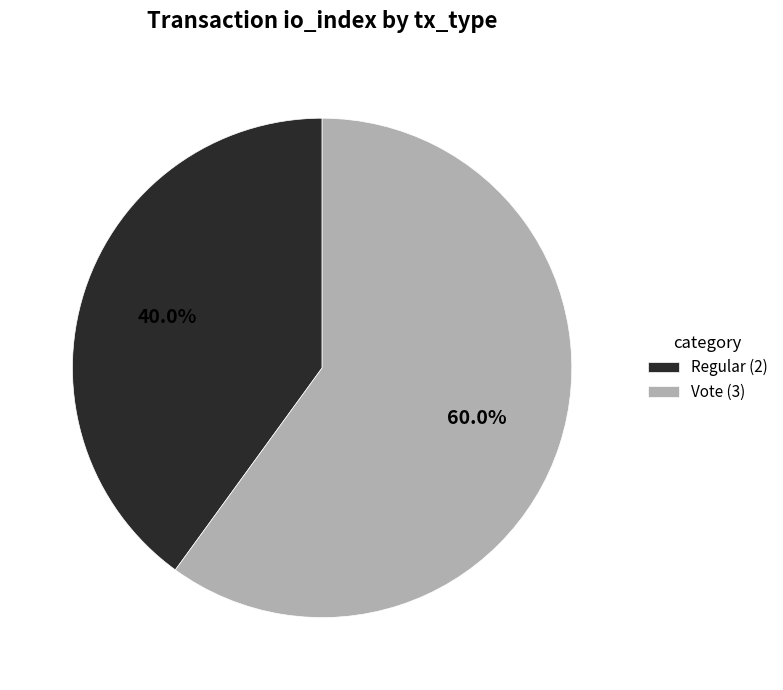

Between Vote and Regular, which is larger?

Vote